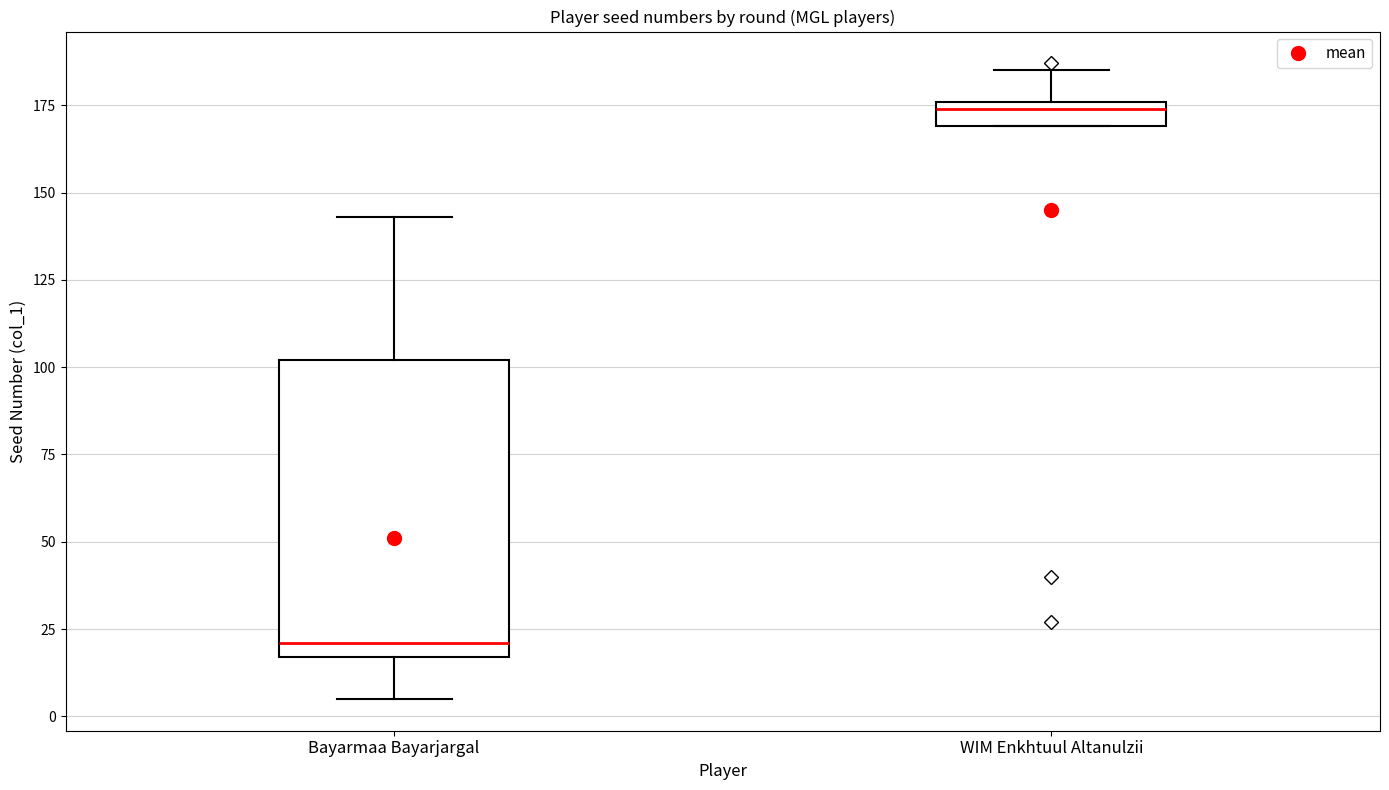

Which box's median line is the lowest?

Bayarmaa Bayarjargal